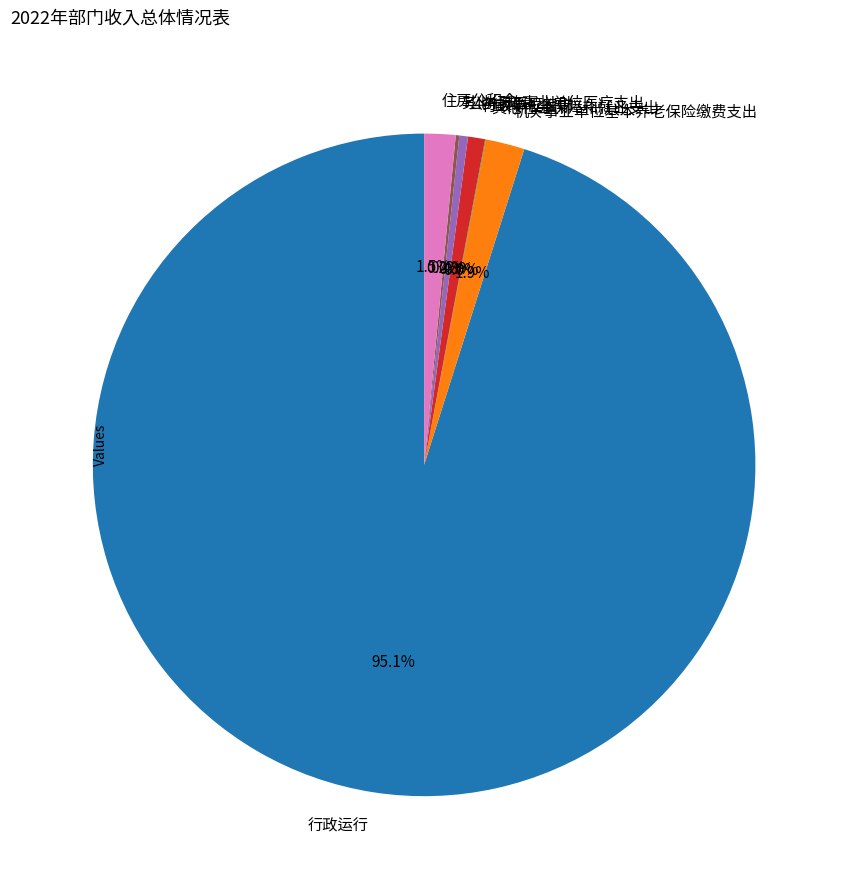

What percentage is NOT represented by 住房公积金?

98.5%